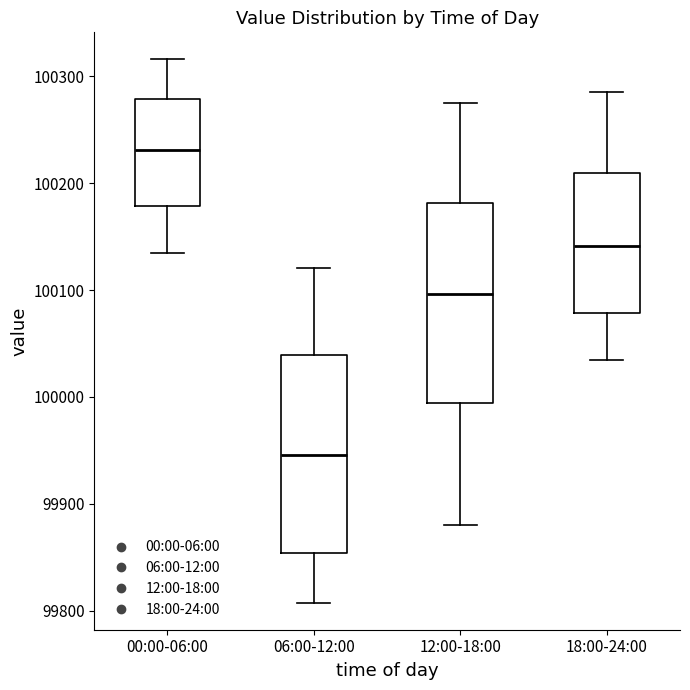

Where does the median line of the box for 06:00-12:00 sit on the y-axis? The values are not printed on the chart, so give them approximately, as read against the axis.

99950